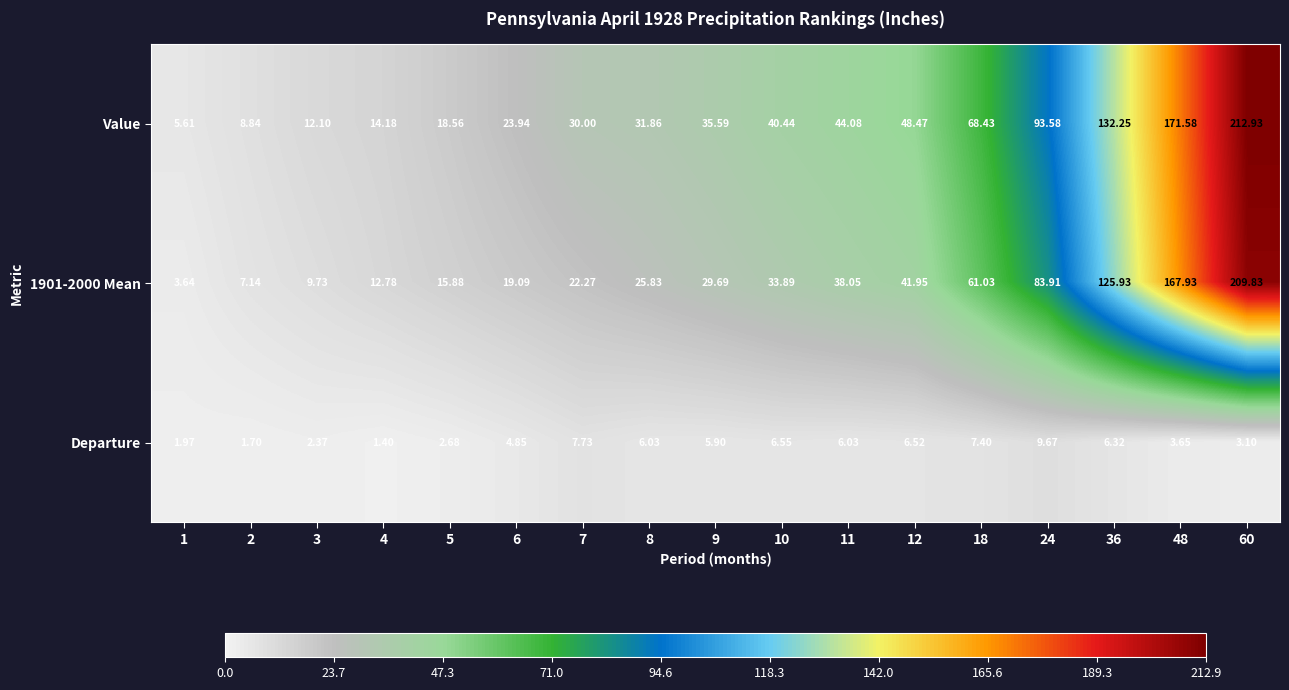

Which series has the largest range (max minus min)?

Value